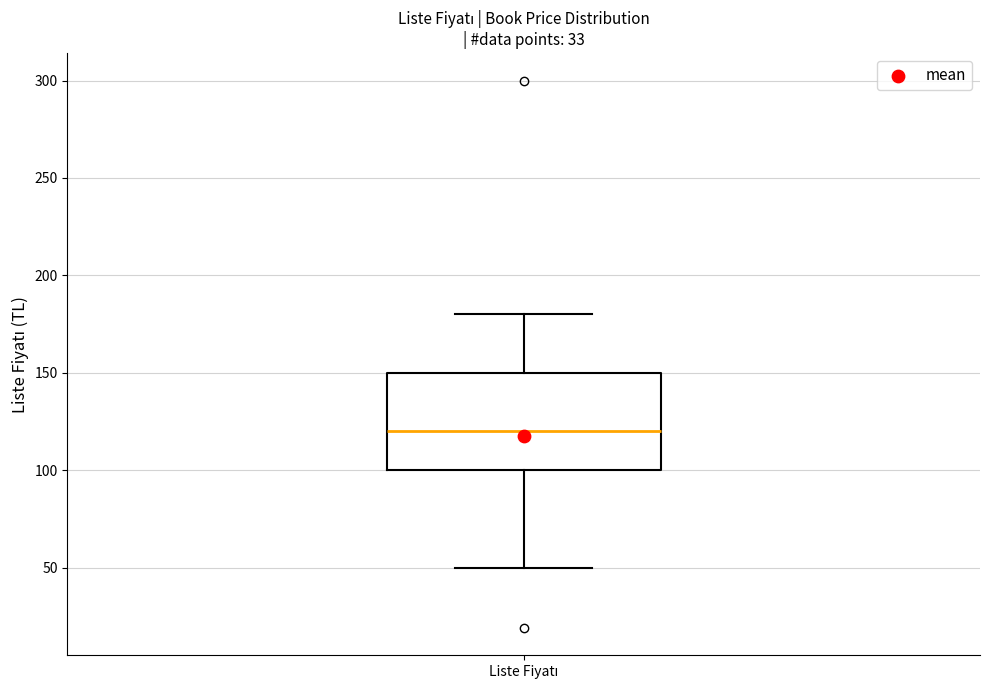

Read this box plot against the y-axis: the position of the median line, the range covered by the box, and the ends of both whiskers. The values are not printed on the chart, so give them approximately, as read against the axis.

median 120, box 100 to 150, whiskers 50 to 180